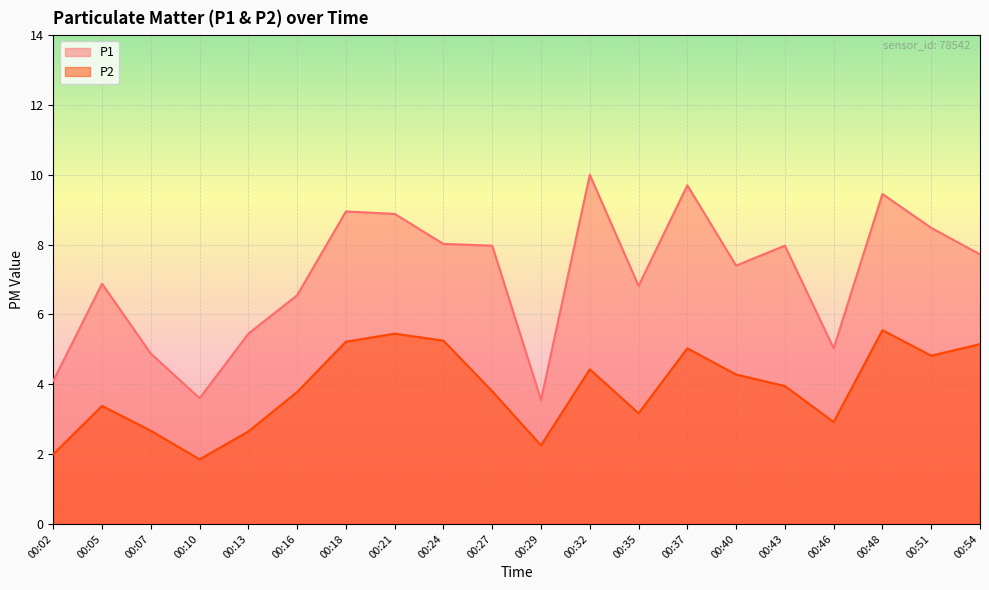

Reading left to right, what are all the values shown in this chart?

P1: 4.1	6.9	4.9	3.6	5.5	6.5	8.9	8.9	8.0	8.0	3.5	10.0	6.8	9.7	7.4	8.0	5.0	9.4	8.5	7.7
P2: 2.0	3.4	2.7	1.9	2.6	3.8	5.2	5.5	5.2	3.8	2.2	4.4	3.2	5.0	4.3	4.0	2.9	5.5	4.8	5.2